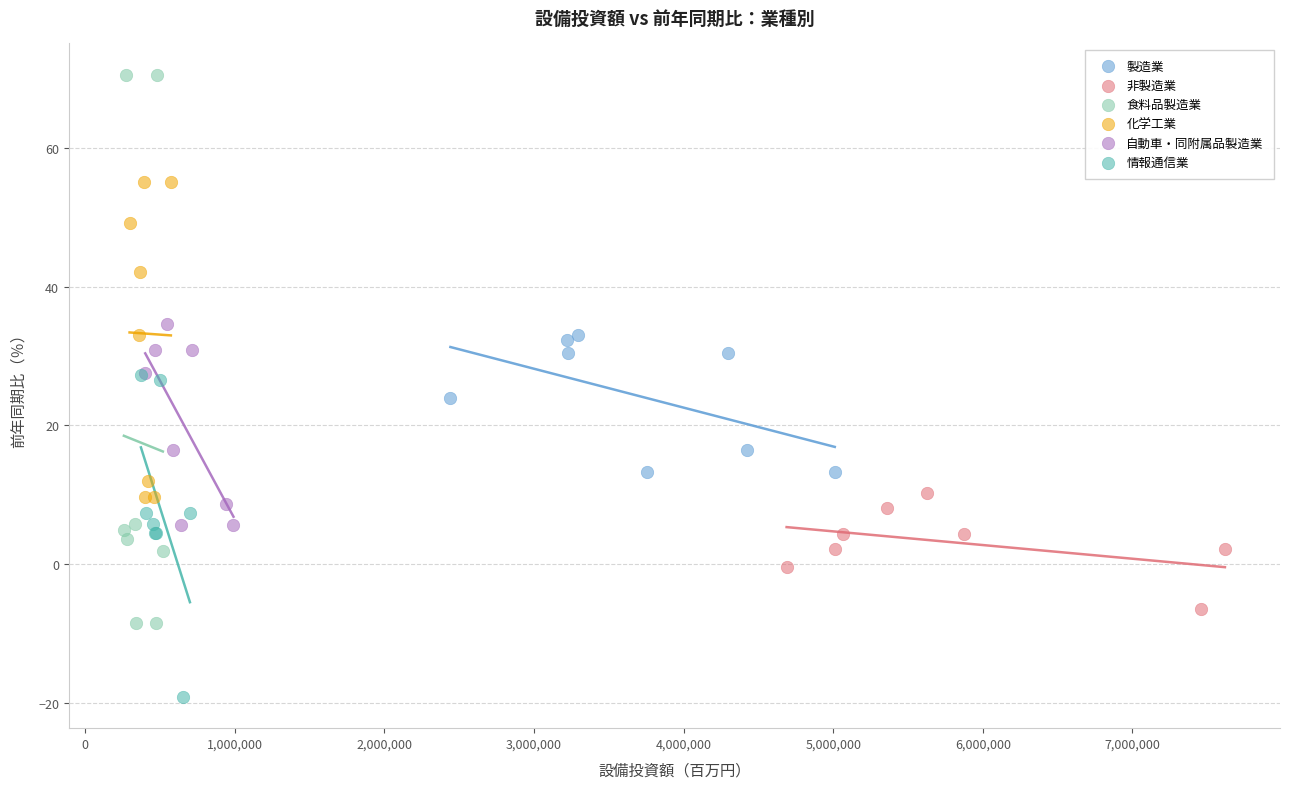

Which series contains the highest Y value?

食料品製造業